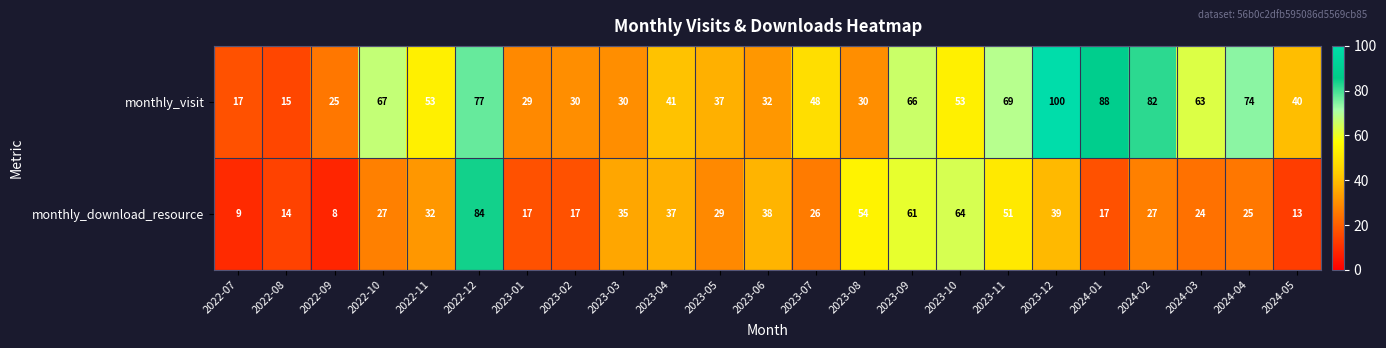

At which category is the sum across all series the highest?

2022-12